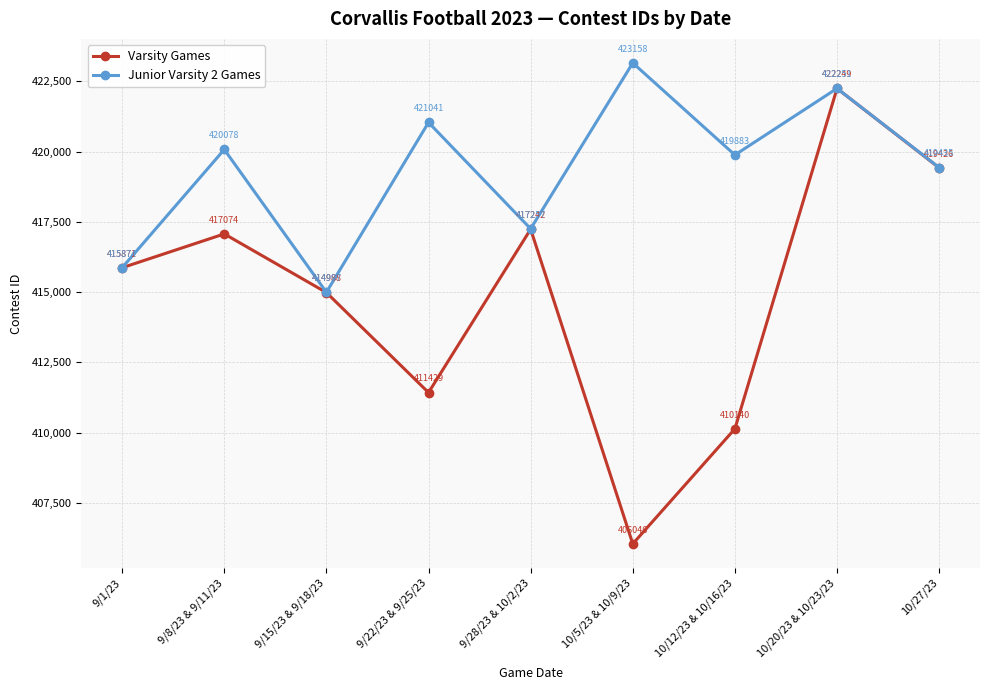

The Junior Varsity 2 Games series shows 419435 at 10/27/23. True or false?

True